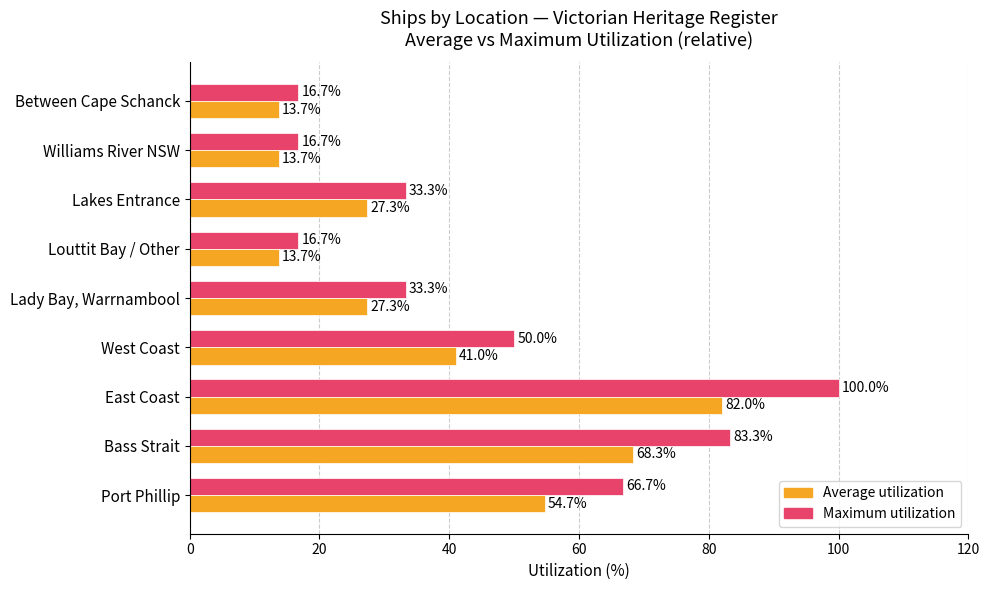

What is the average value of the Maximum utilization series?

46.3